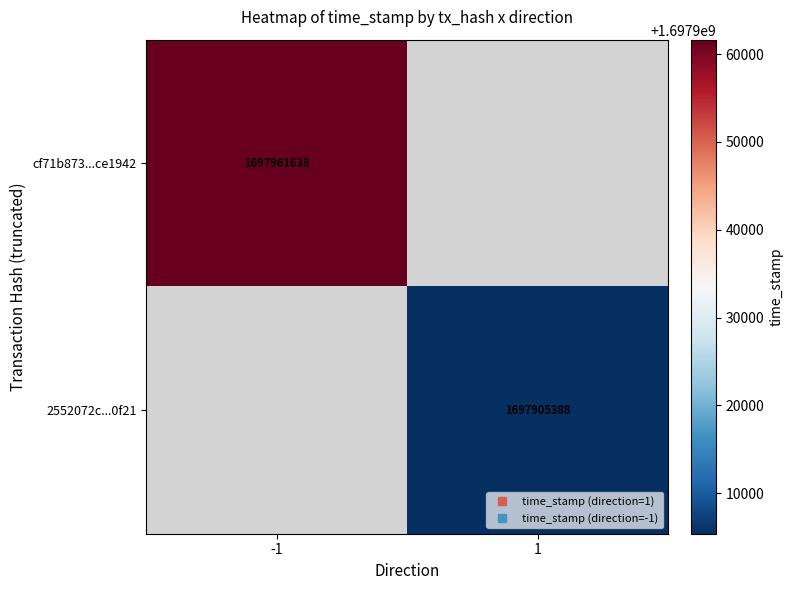

How many data points does each series have?

2